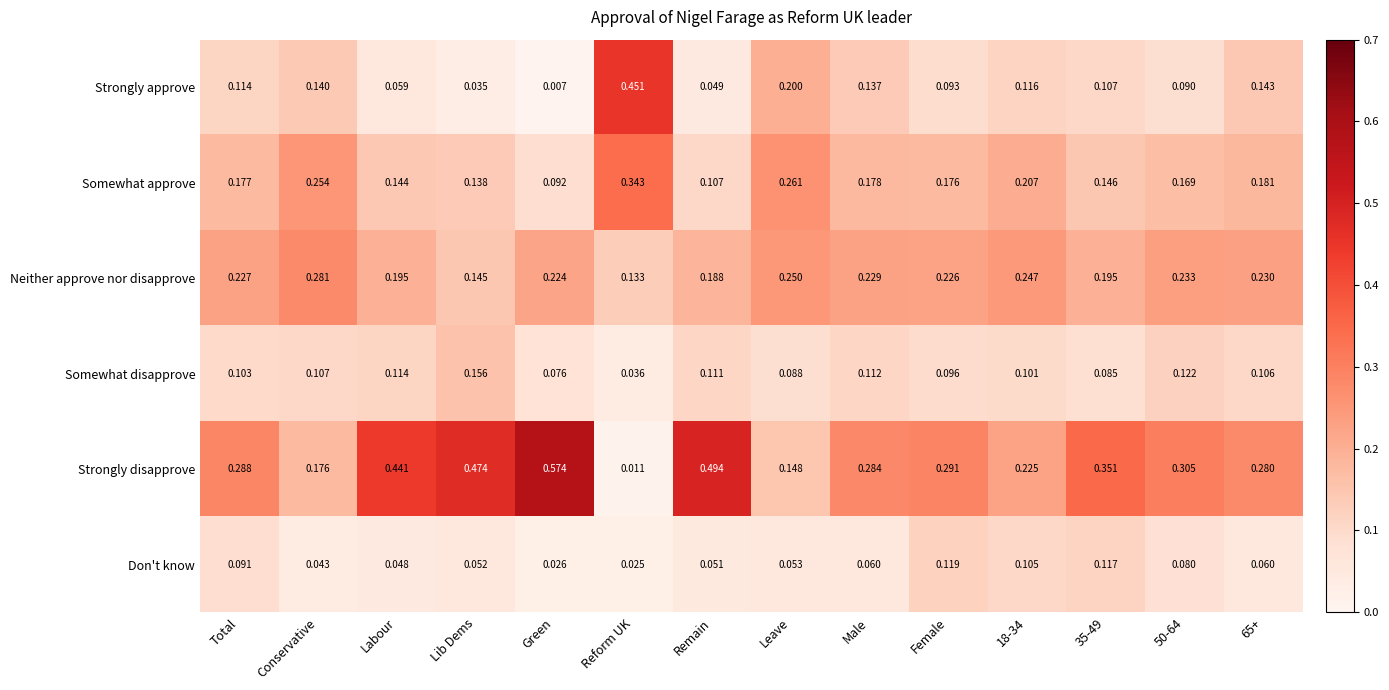

Which series has the widest spread of values?

Strongly disapprove